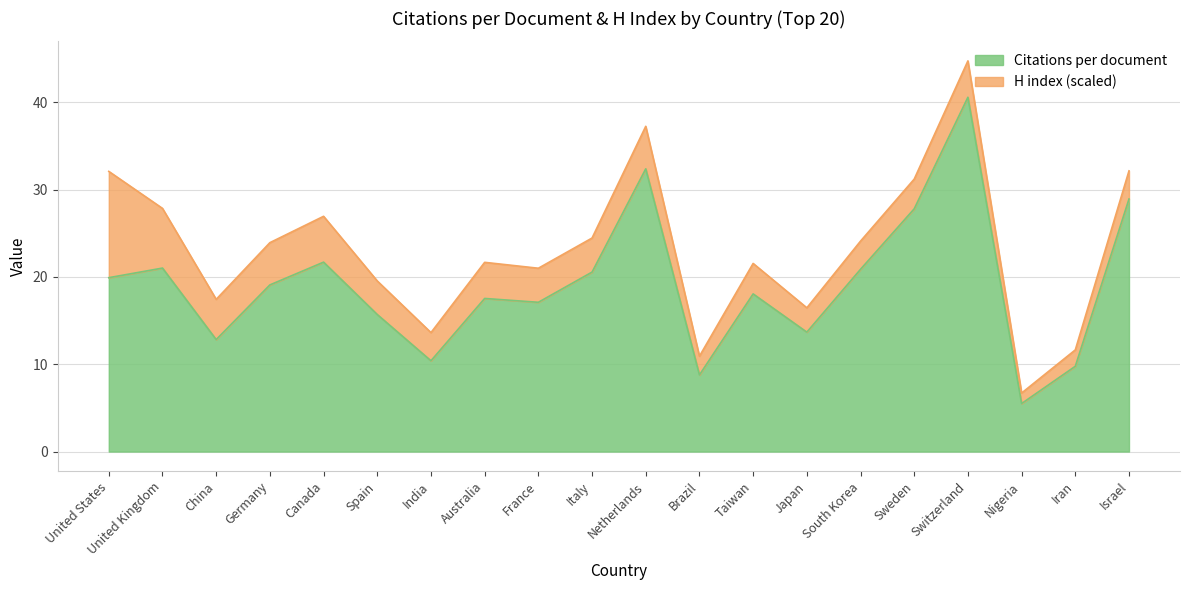

Which label corresponds to the largest value in the chart?

Switzerland